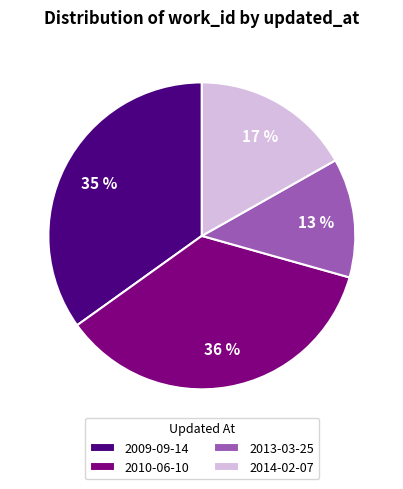

Is there any slice that represents more than half of the pie?

No